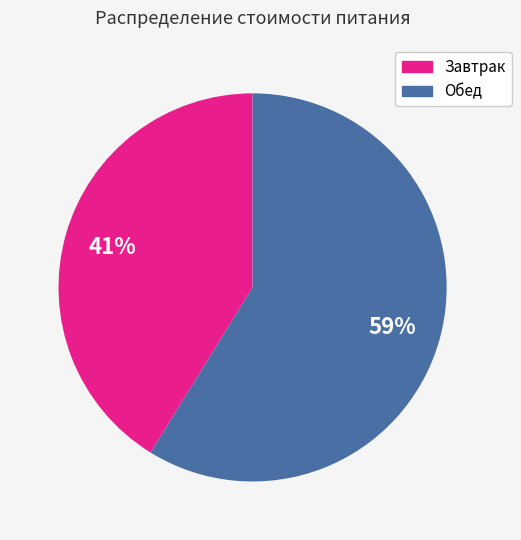

Which slice is the largest?

Обед